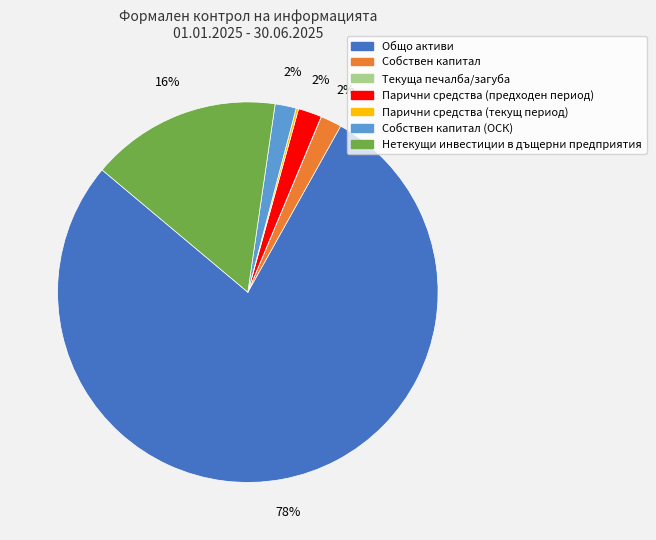

To the nearest percent, what is the average slice percentage?

14%